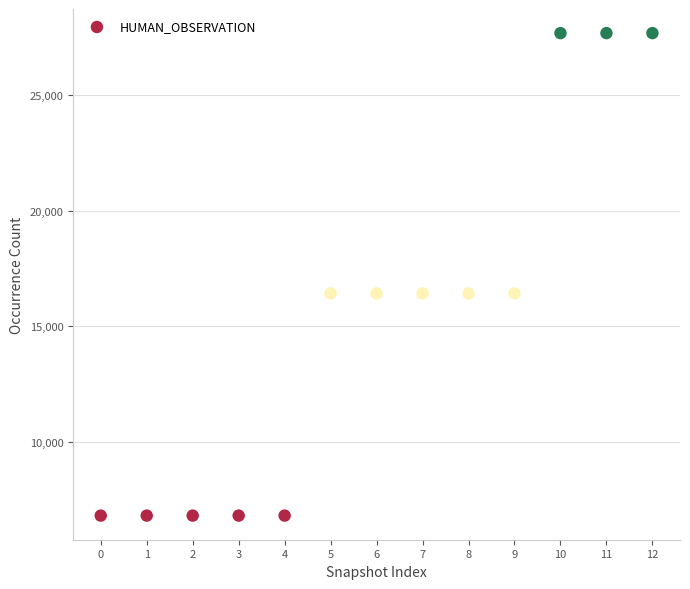

What is the range of Y values (max minus min)?

20905